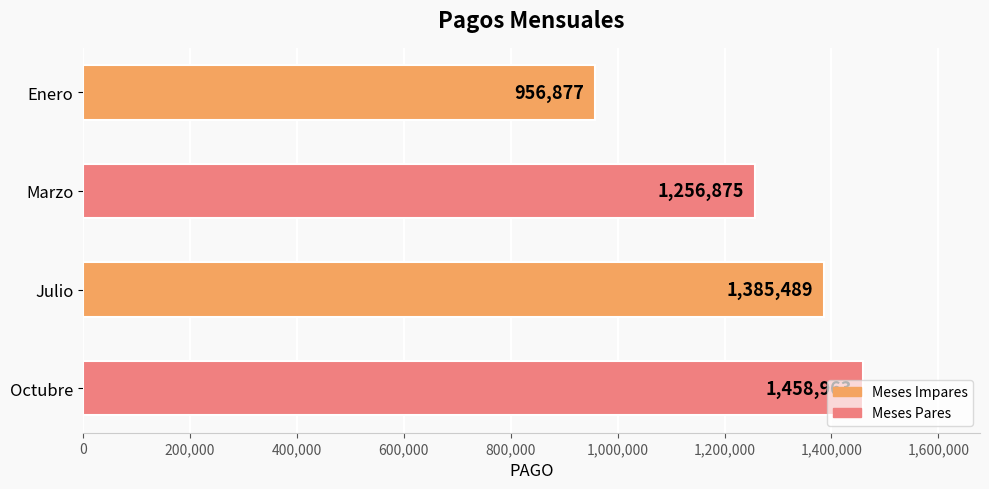

Approximately how many times larger is the value at Marzo compared to Enero?

1.3